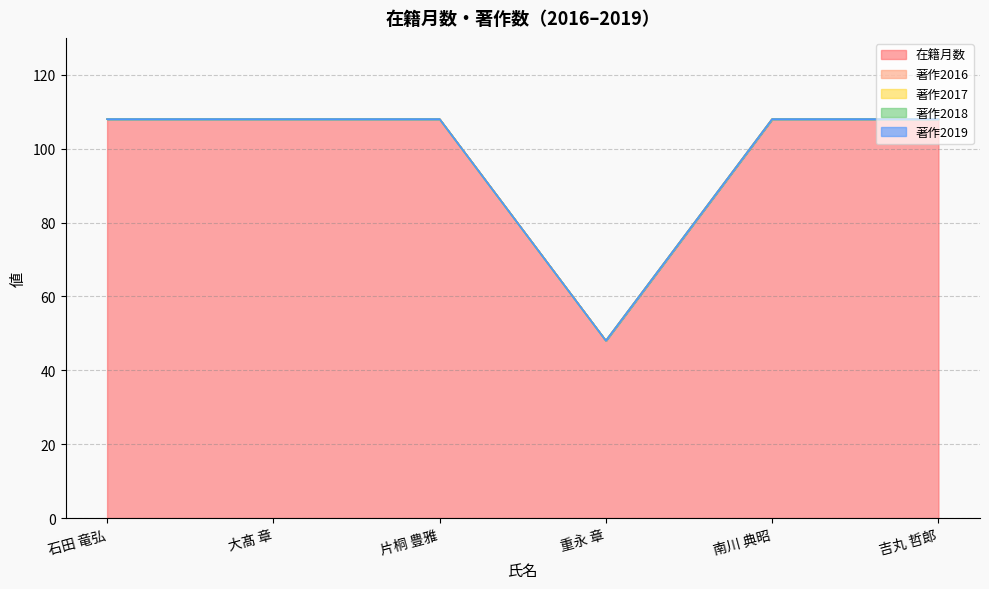

What is the difference between the highest and lowest values at 南川 典昭?

108